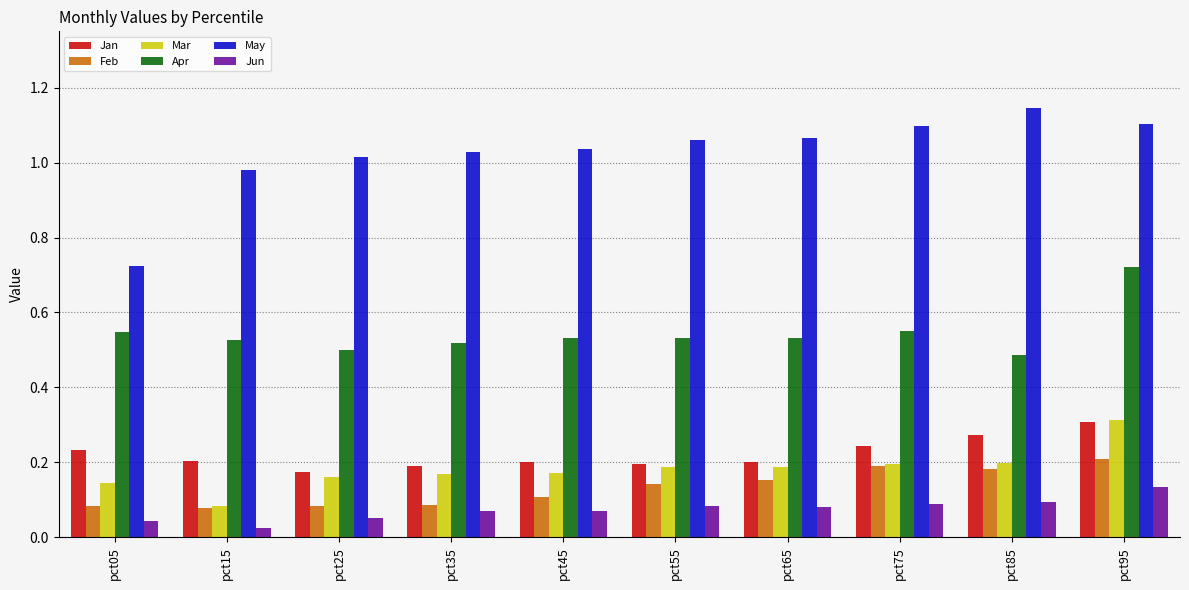

Is the value of Mar at pct05 greater than the value of Feb at pct85?

No